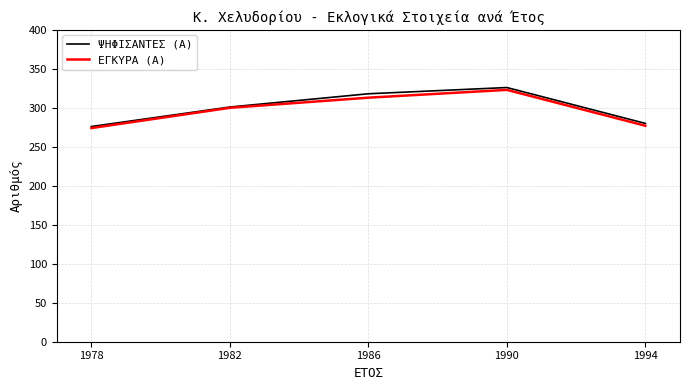

Is it true that ΕΓΚΥΡΑ (Α) equals 451 at 1994?

False